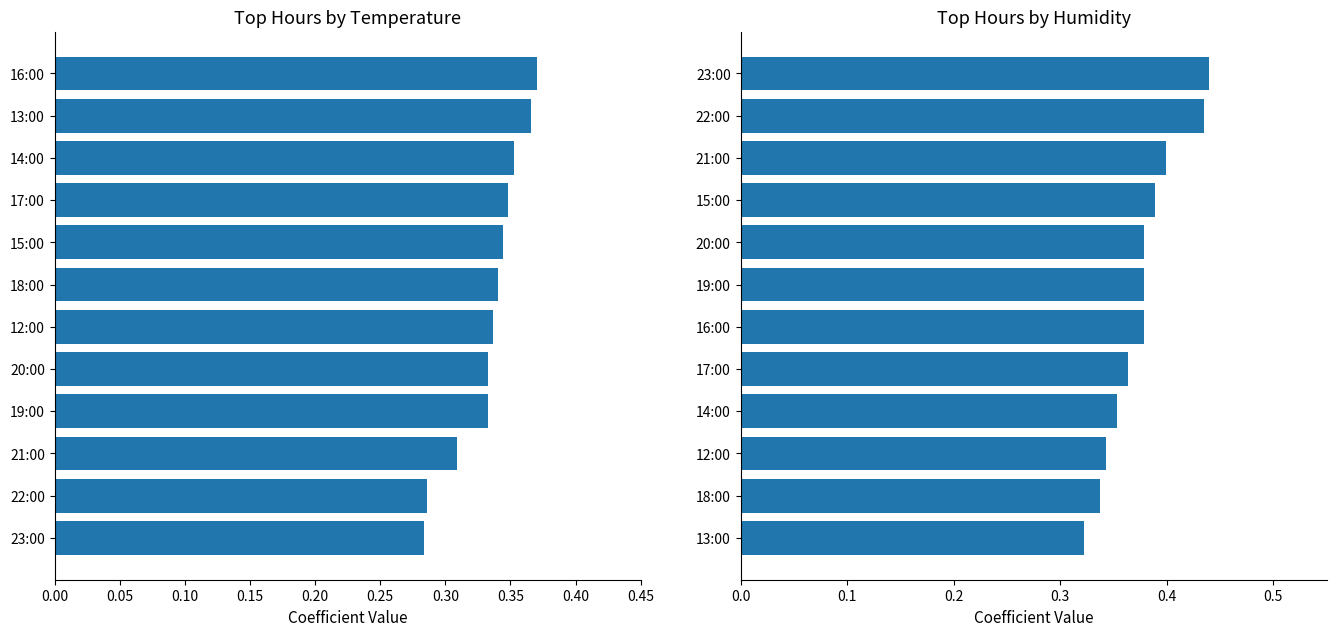

At how many categories does at least one series exceed 0?

12